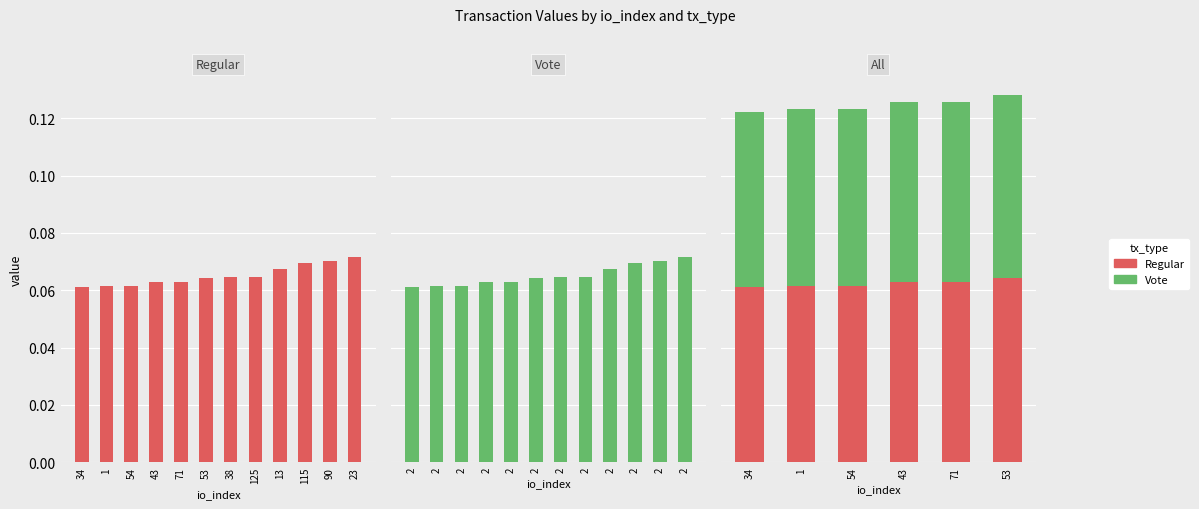

Is the value of Vote at 34 greater than the value of Regular at 54?

No